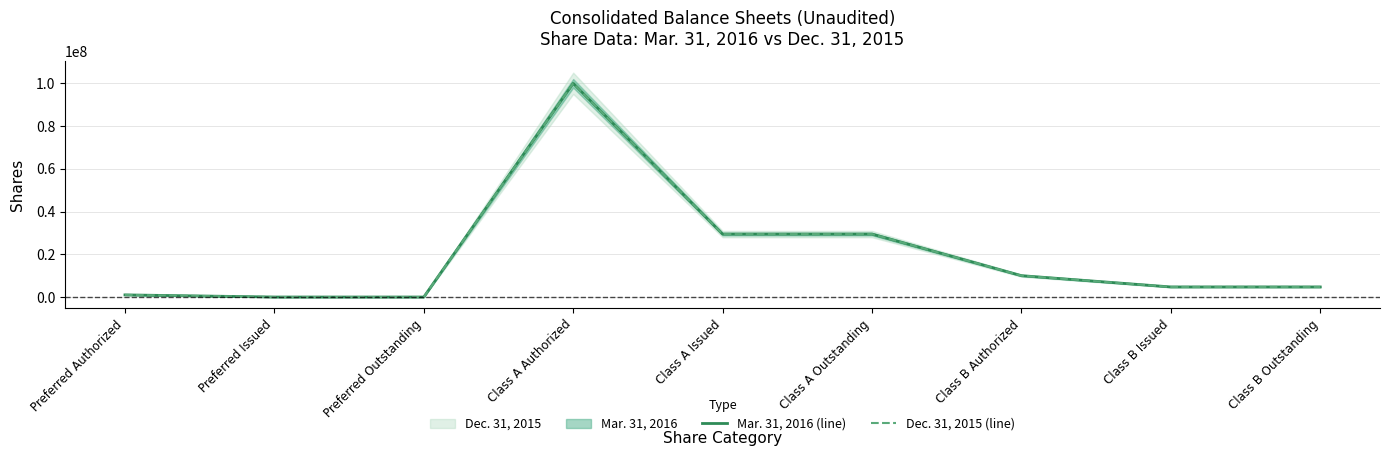

Rank the categories by Mar. 31, 2016 (line) value from highest to lowest.

Class A Authorized, Class A Issued, Class A Outstanding, Class B Authorized, Class B Issued, Class B Outstanding, Preferred Authorized, Preferred Issued, Preferred Outstanding